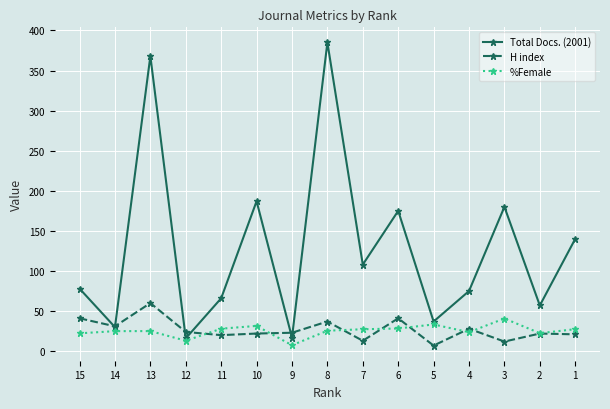

Which series changed the most between 6 and 4?

Total Docs. (2001)